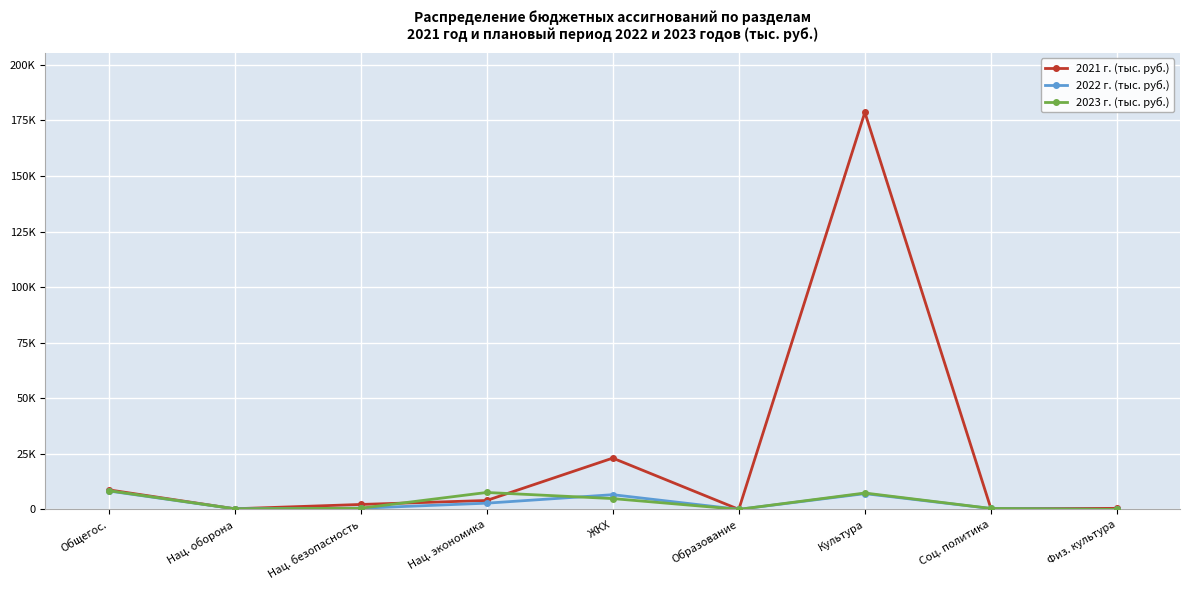

At how many categories does at least one series exceed 19302?

2